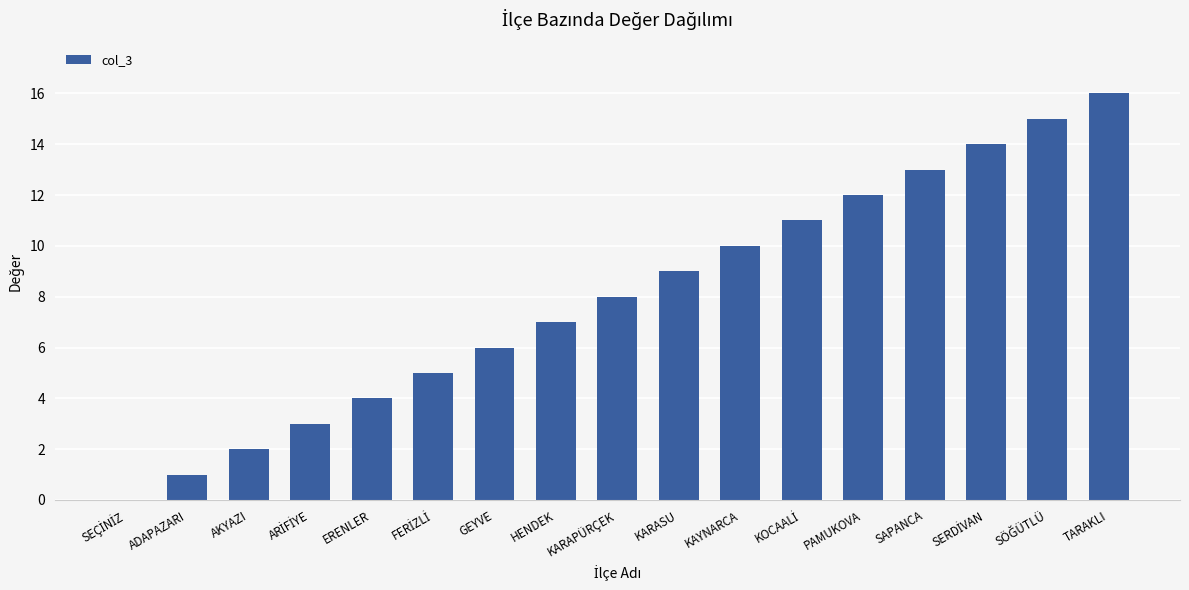

The value at ERENLER is 4. True or false?

True